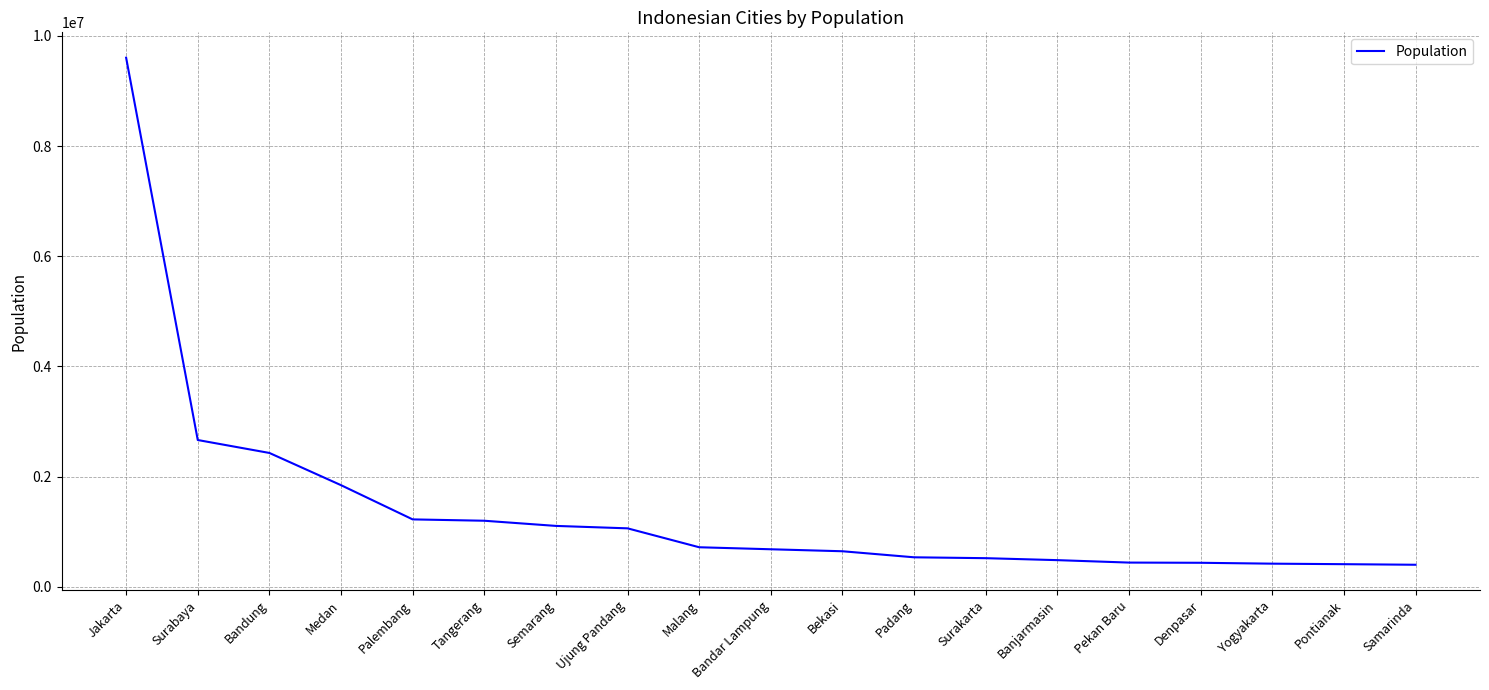

Approximately how many times larger is the value at Palembang compared to Semarang?

1.1